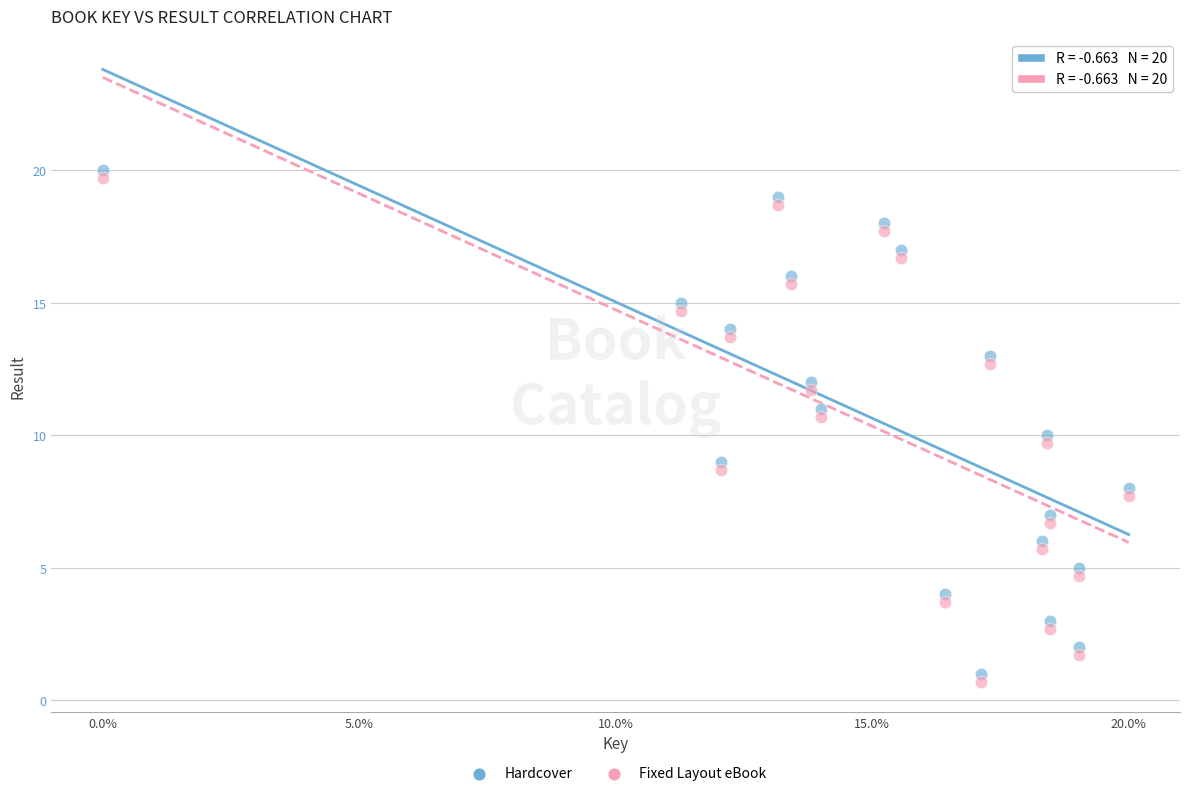

Which series contains the lowest Y value?

Fixed Layout eBook